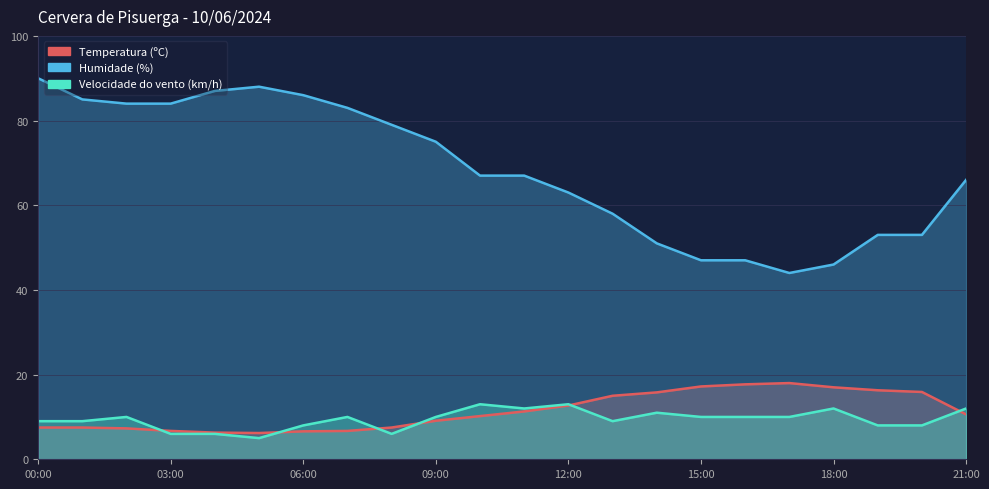

Where is the first local minimum for Humidade (%)?

17:00